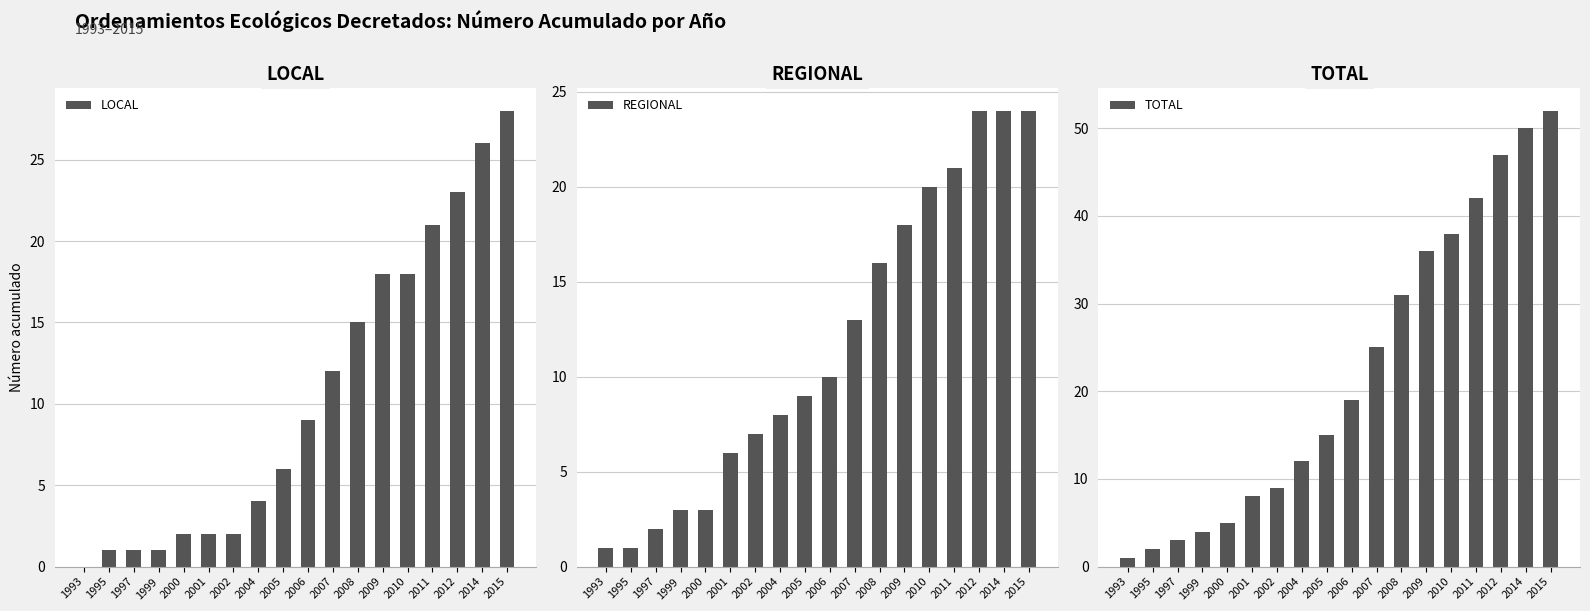

What is the value of the TOTAL bar at the 3rd from the left?

3